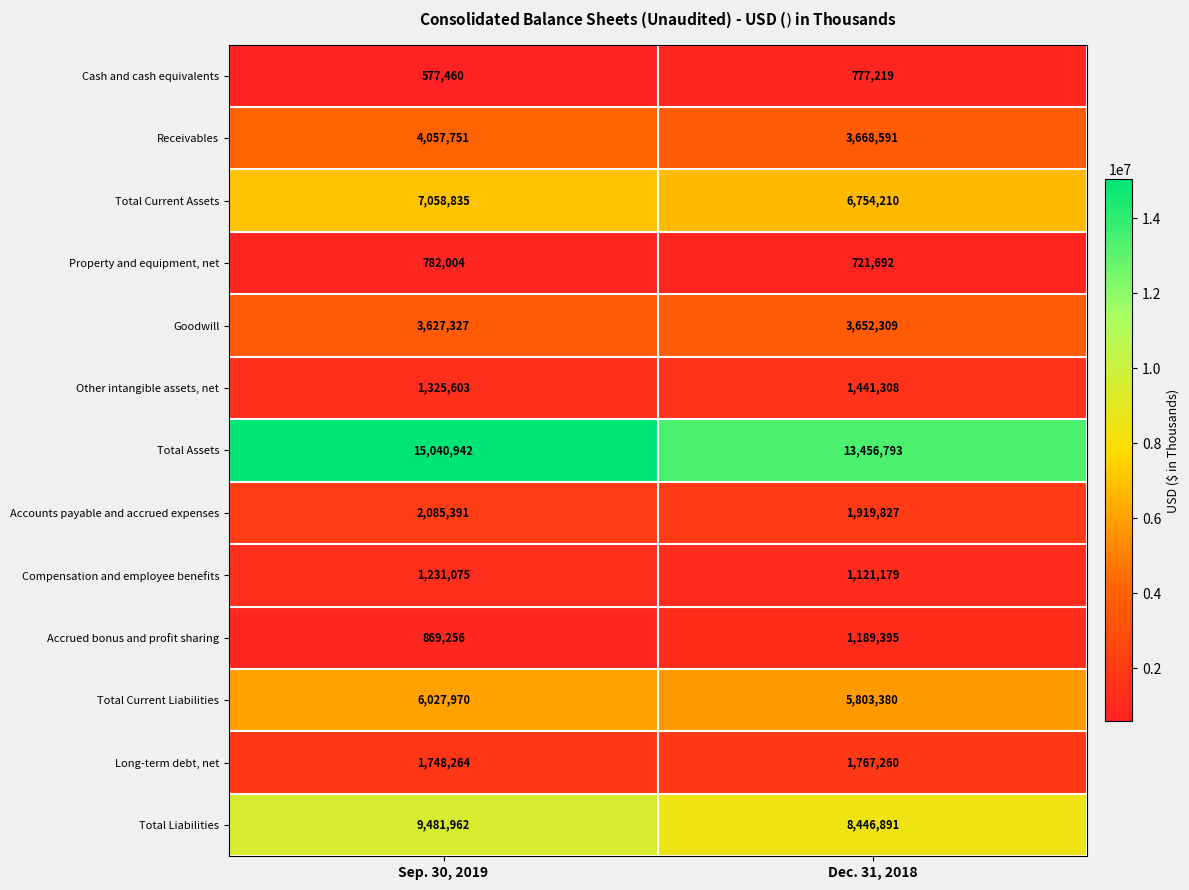

What is the approximate value of Property and equipment, net at Dec. 31, 2018, to the nearest 50?

721700